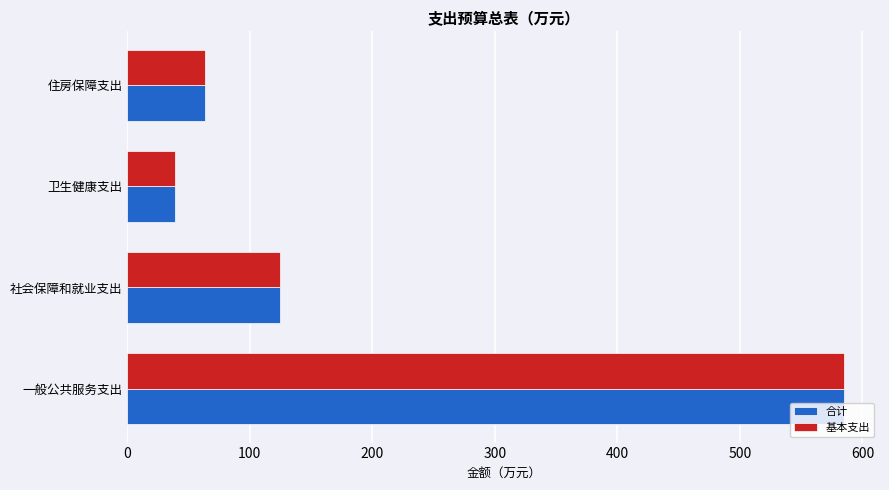

True or false: 基本支出 has a value of 63.6 at 住房保障支出.

True